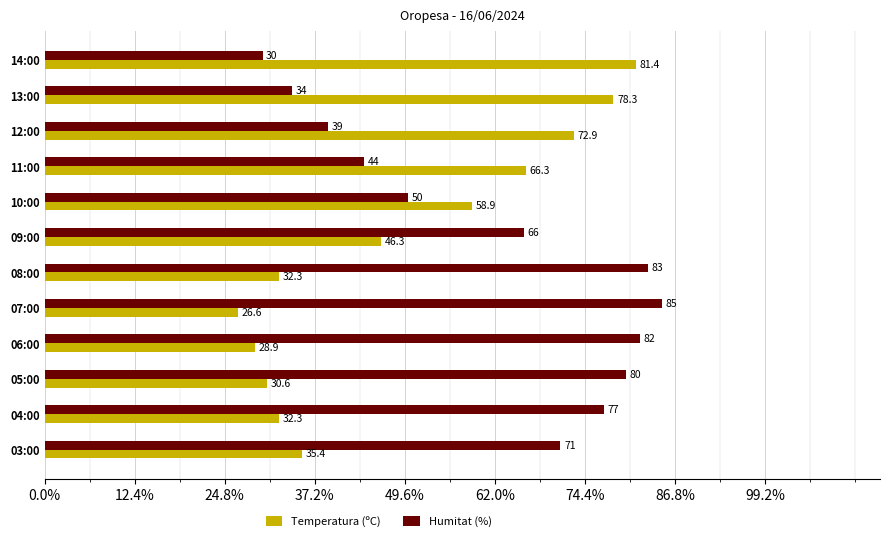

Is the value of Temperatura (ºC) at 14:00 greater than the value of Humitat (%) at 13:00?

Yes